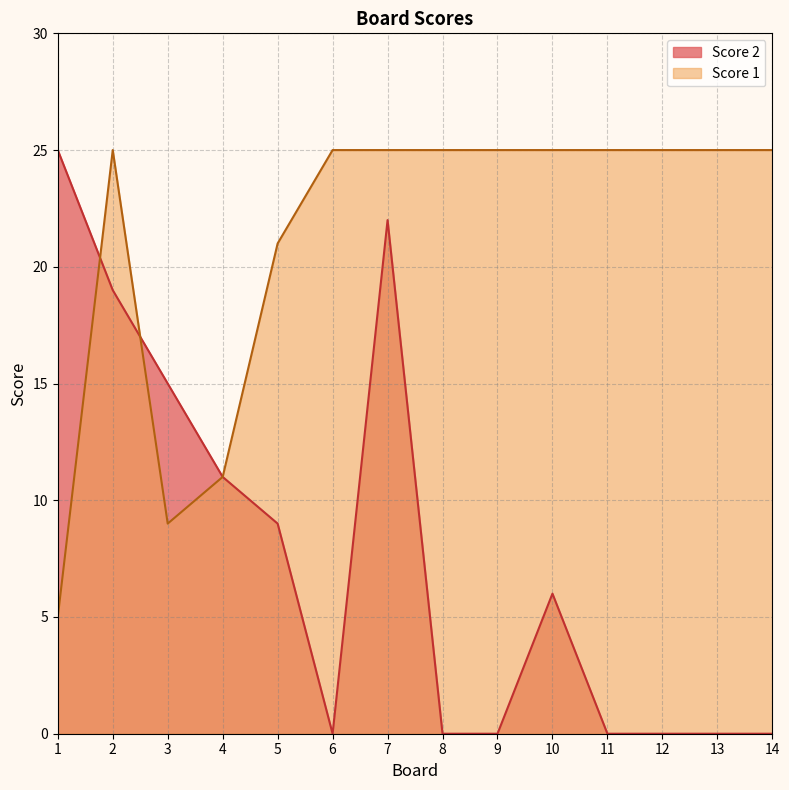

What is the spread (max minus min) of values at 2?

6